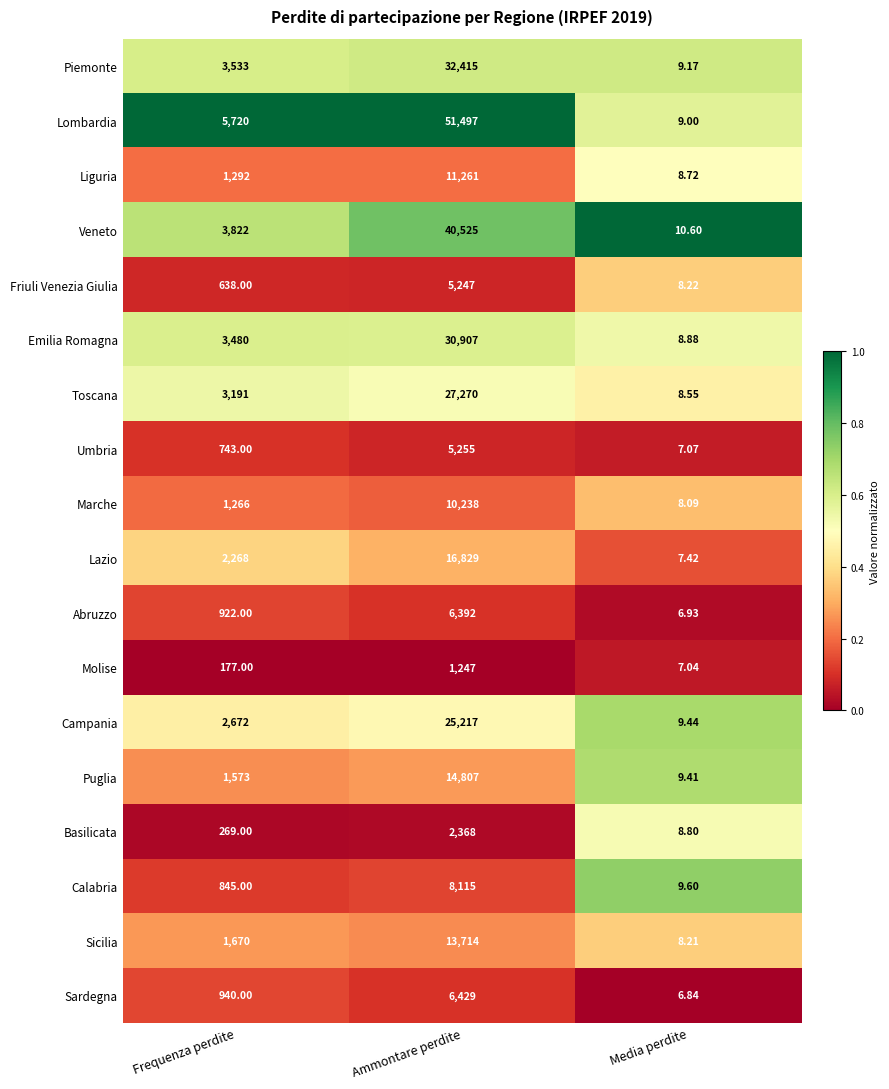

List the labels in order of Liguria value, largest first.

Ammontare perdite, Frequenza perdite, Media perdite